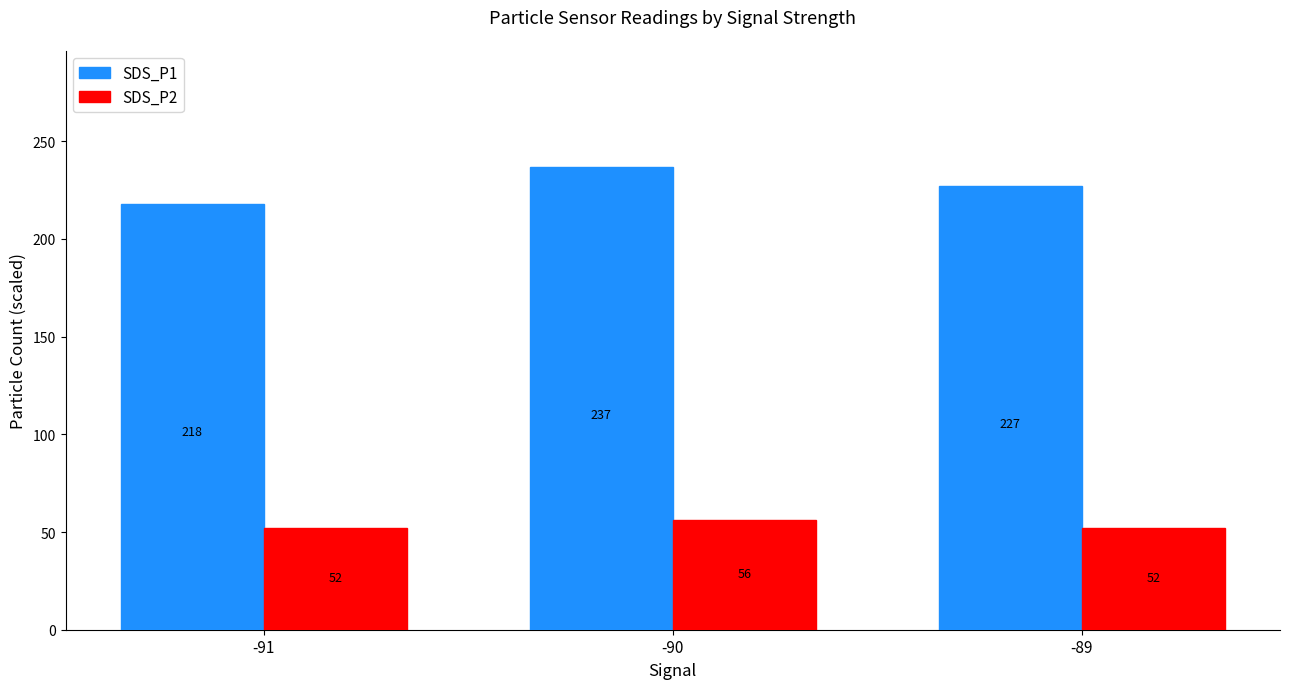

List the series in order of their overall mean, highest first.

SDS_P1, SDS_P2